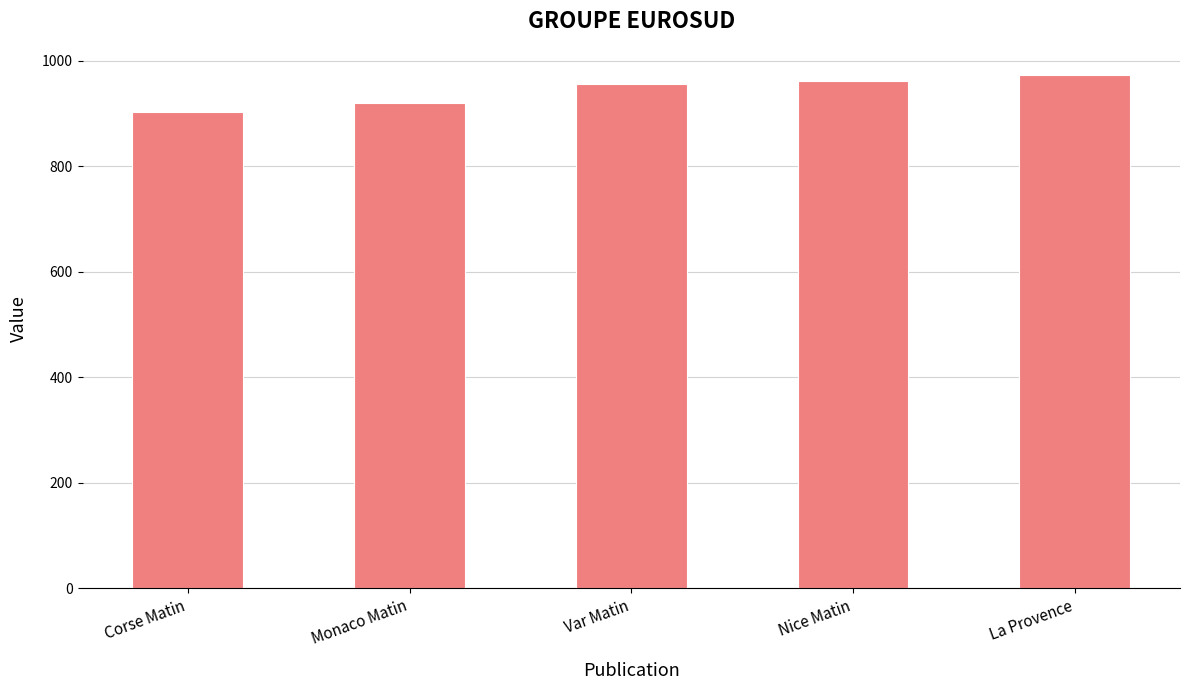

What is the change in value from Monaco Matin to La Provence?

+54